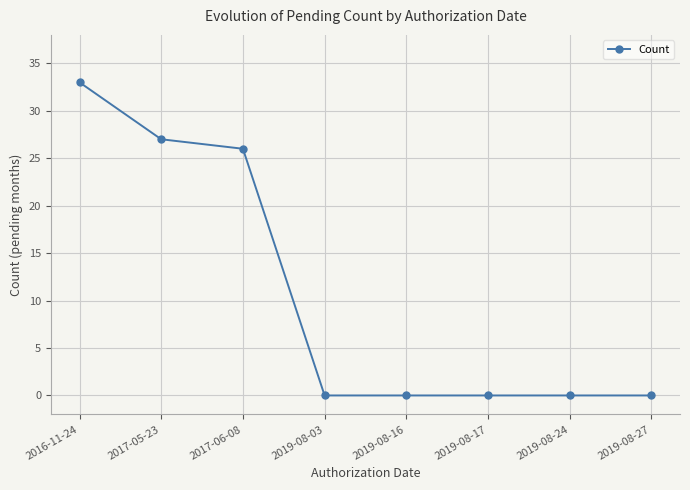

How many data points does each series have?

8